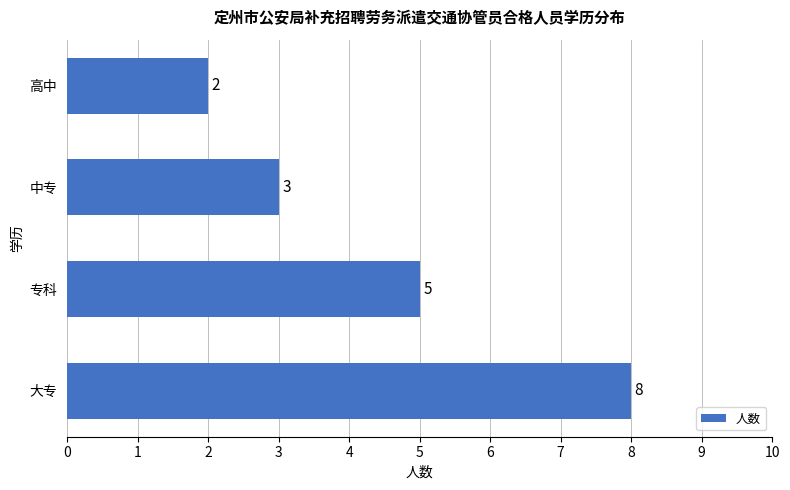

Where is the data nearest to the value 5?

专科